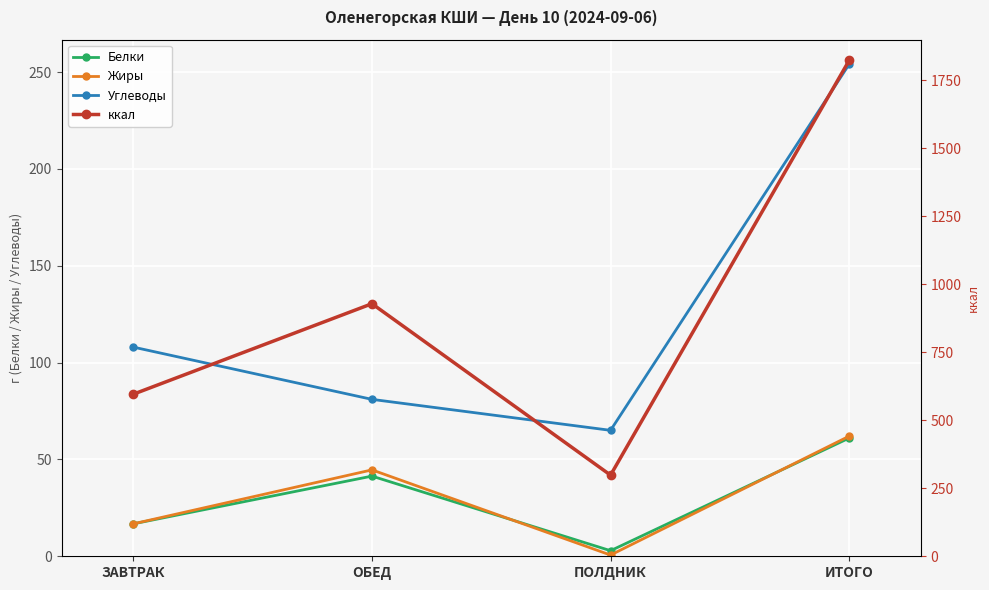

What is the average value of the ккал series?

911.4